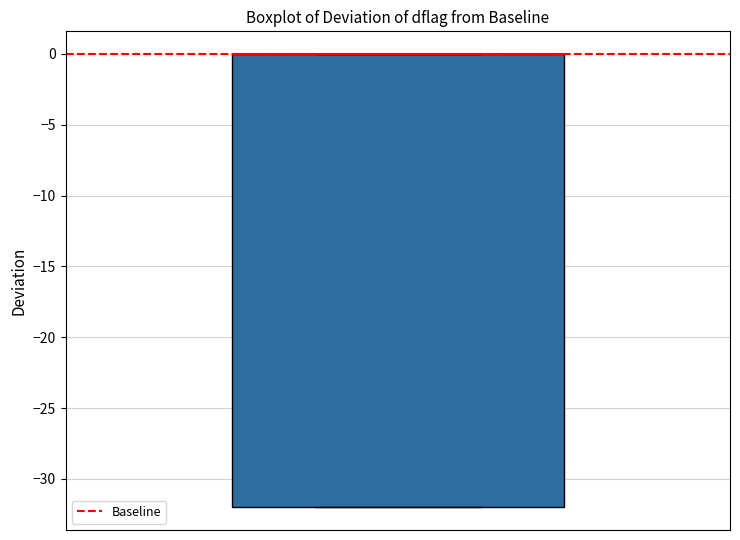

Read this box plot against the y-axis: the position of the median line, the range covered by the box, and the ends of both whiskers. The values are not printed on the chart, so give them approximately, as read against the axis.

median 0 (drawn on the box's upper edge), box -32 to 0, whiskers -32 to 0